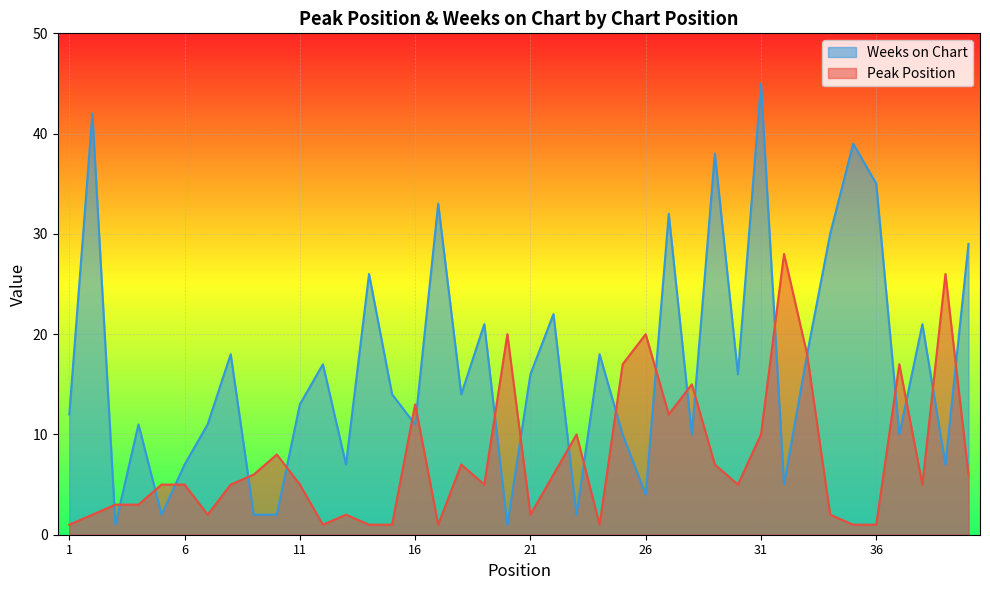

Is the value of Peak Position at 33 greater than the value of Weeks on Chart at 2?

No